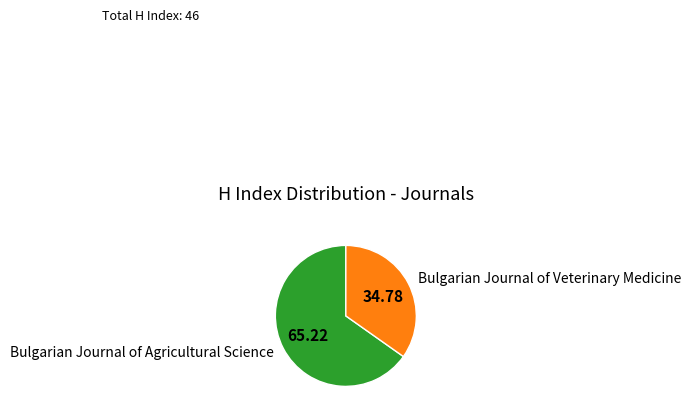

What is the ratio of the value at Bulgarian Journal of Veterinary Medicine to the value at Bulgarian Journal of Agricultural Science?

0.5